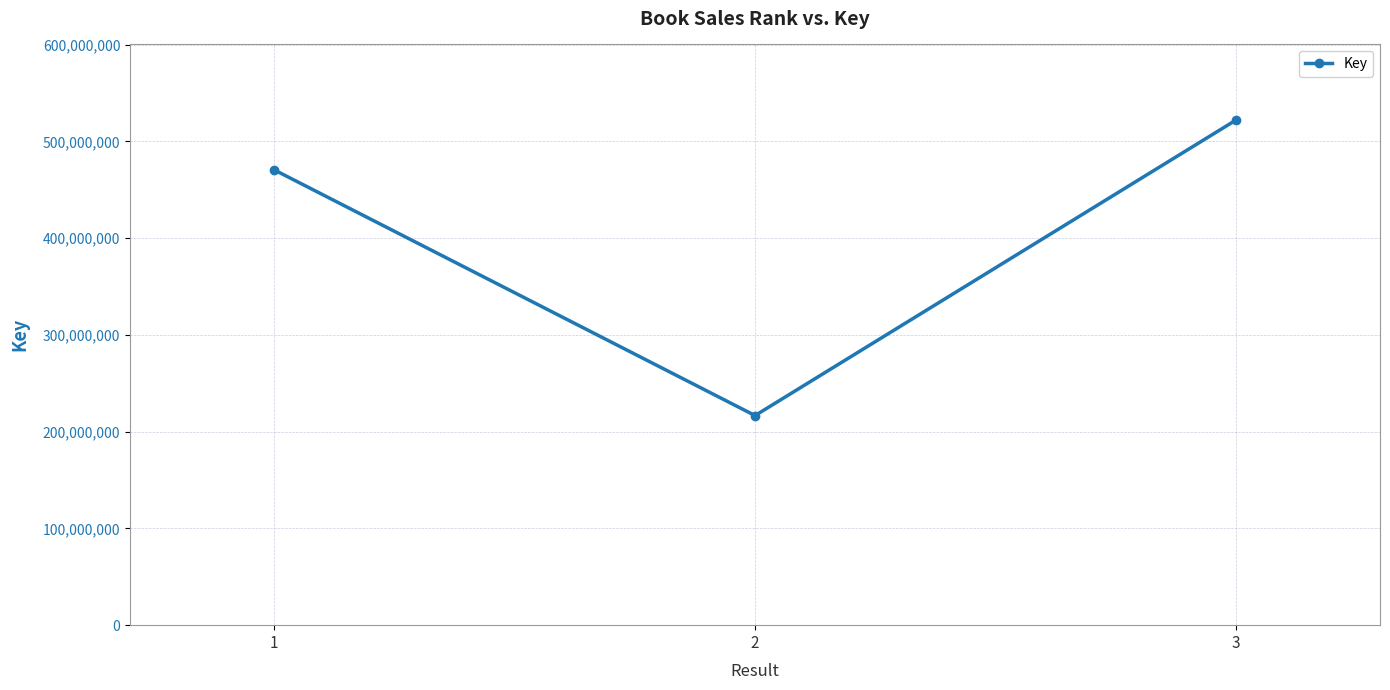

What value does the data have at 1?

470472283